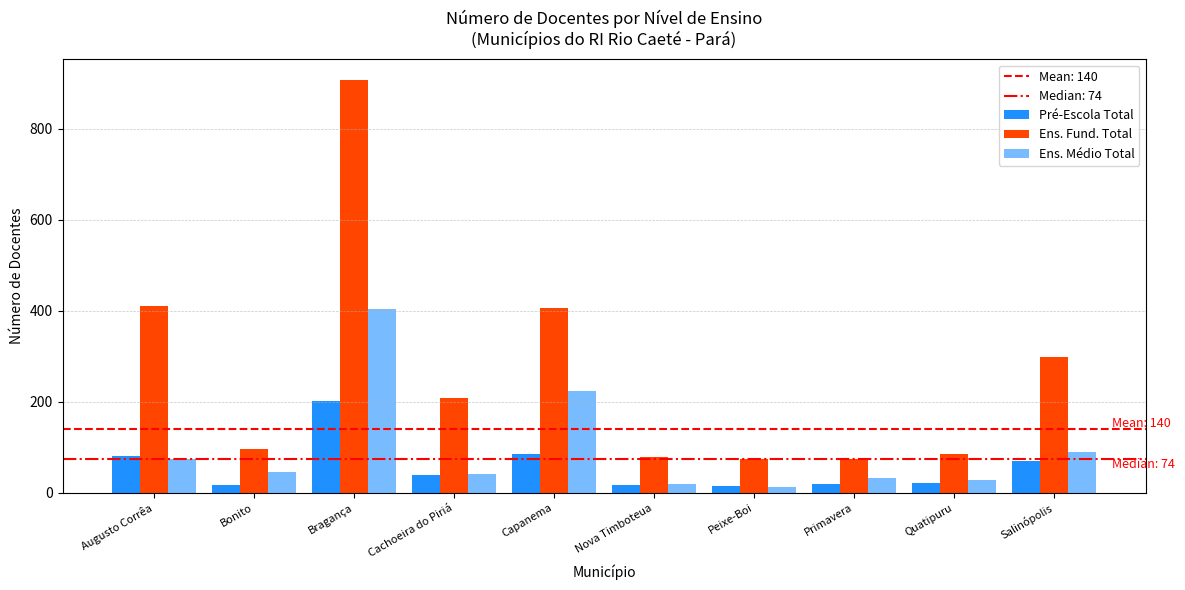

List the labels in order of Pré-Escola Total value, smallest first.

Peixe-Boi, Nova Timboteua, Bonito, Primavera, Quatipuru, Cachoeira do Piriá, Salinópolis, Augusto Corrêa, Capanema, Bragança